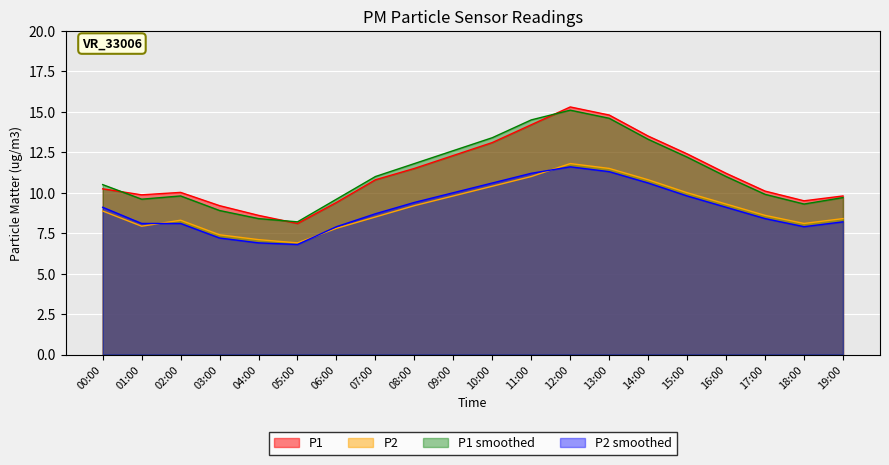

At which category is the sum across all series the highest?

12:00